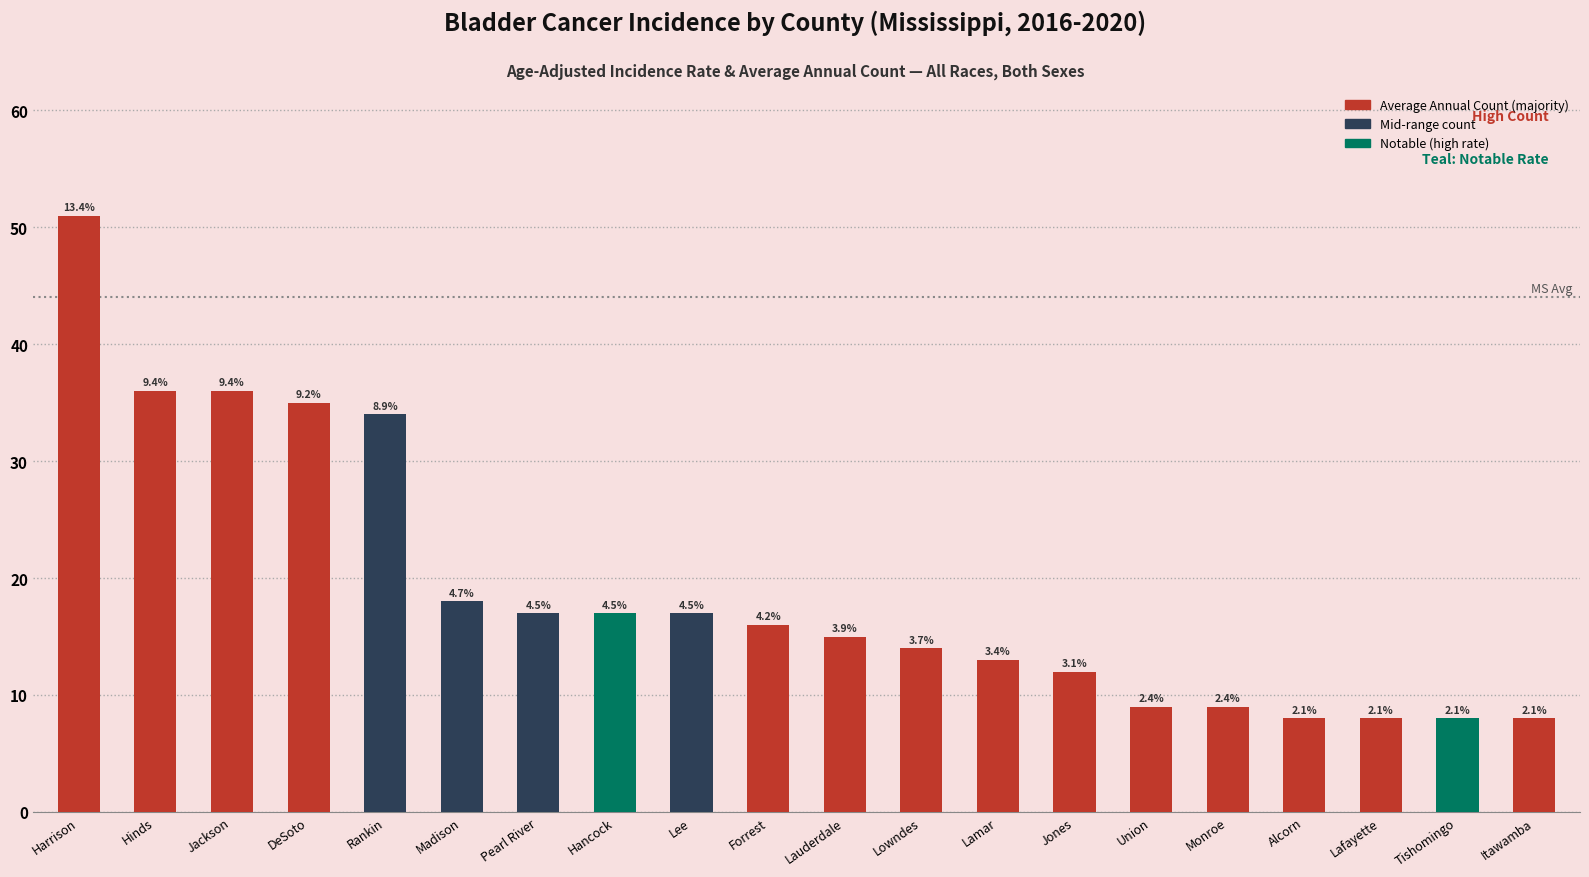

What position from the right is Alcorn?

4